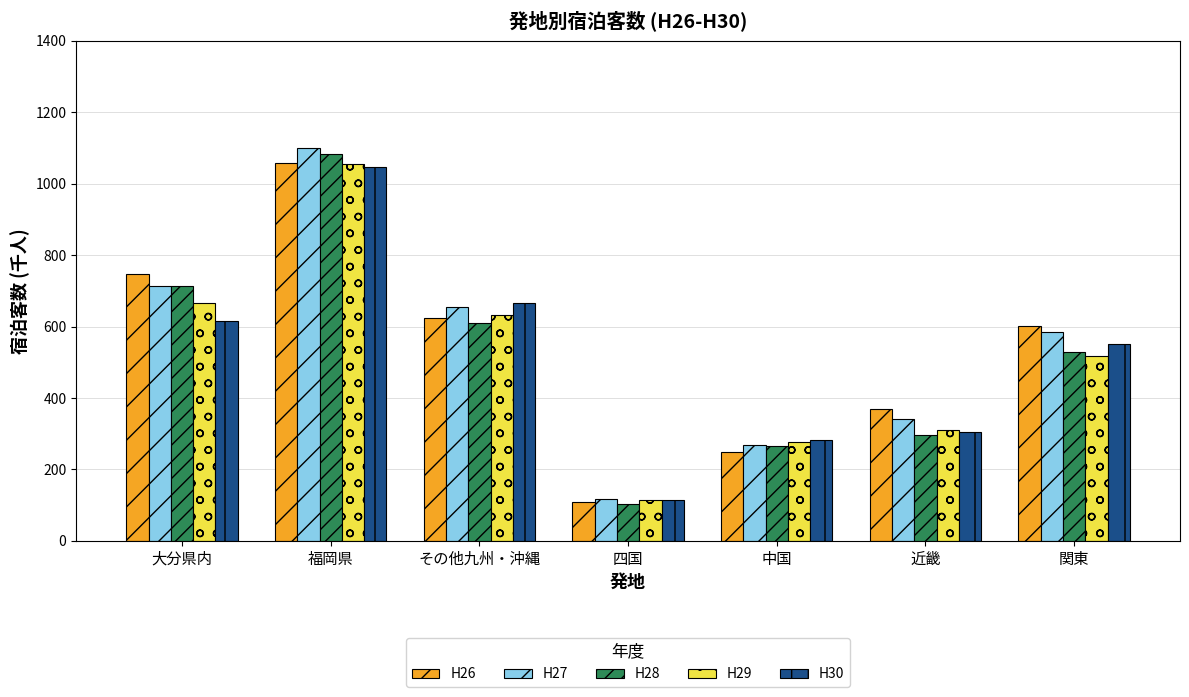

What is the label of the 5th bar from the left?

中国